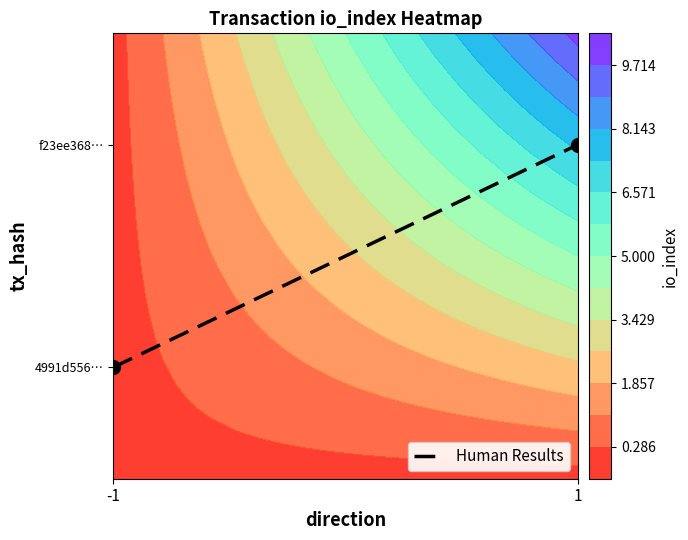

Count the values in the range 0 to 1.

2